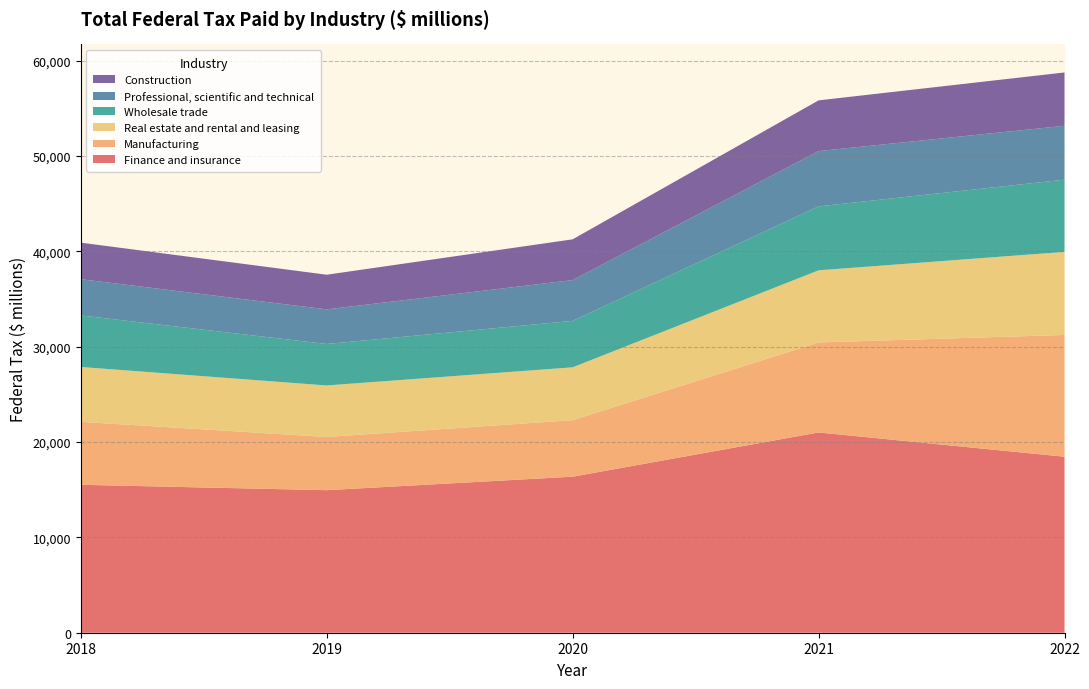

Reading right to left, transcribe all the data shown in this chart.

Finance and insurance: 18459	21004	16365	14950	15516
Manufacturing: 12772	9439	5927	5581	6601
Real estate and rental and leasing: 8710	7565	5543	5402	5754
Wholesale trade: 7574	6705	4872	4348	5406
Professional, scientific and technical: 5650	5800	4278	3632	3802
Construction: 5594	5319	4273	3633	3832